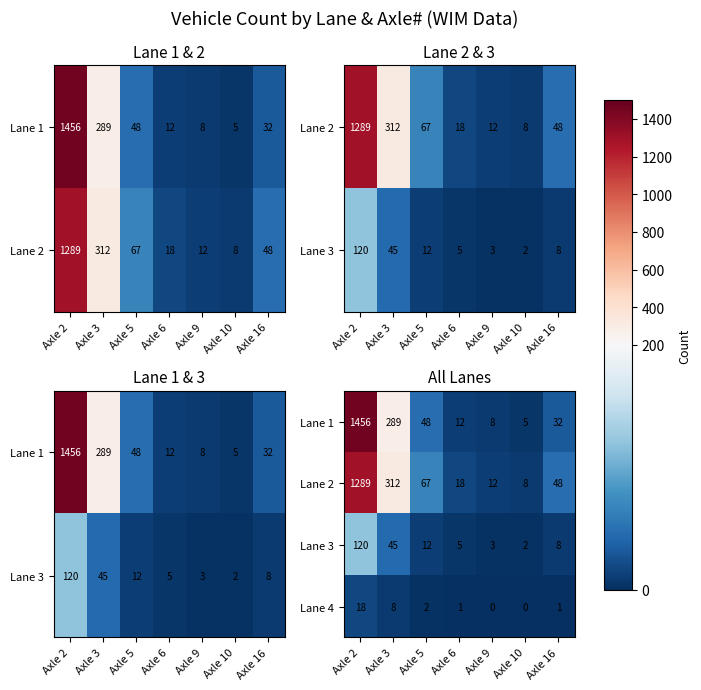

Which category has the highest value in the Lane 4 series?

Axle 2